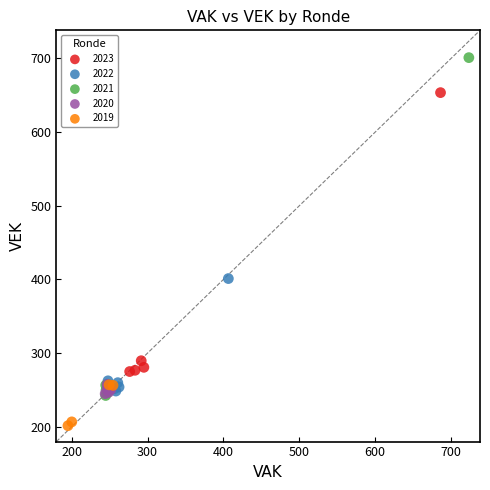

Which series reaches the maximum Y coordinate?

2021